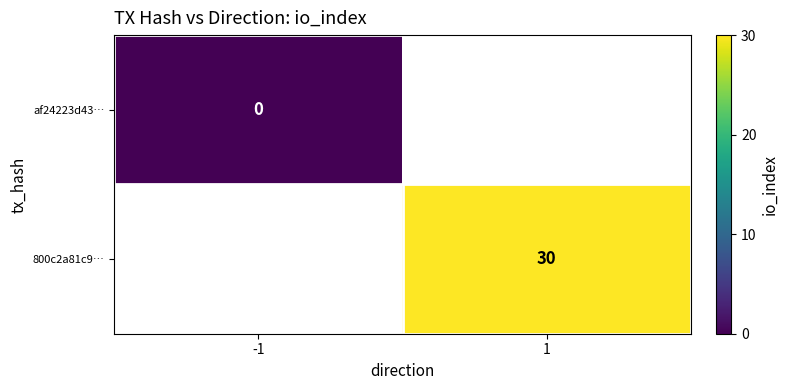

The value of 800c2a81c9… at 1 is 8. True or false?

False